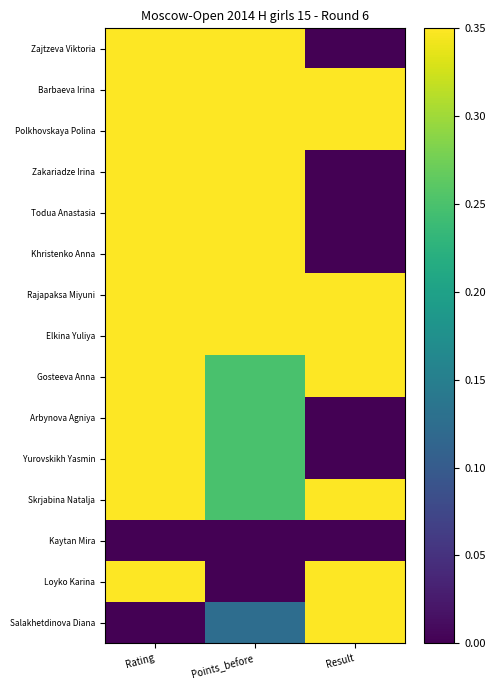

At which category is the sum across all series the highest?

Rating